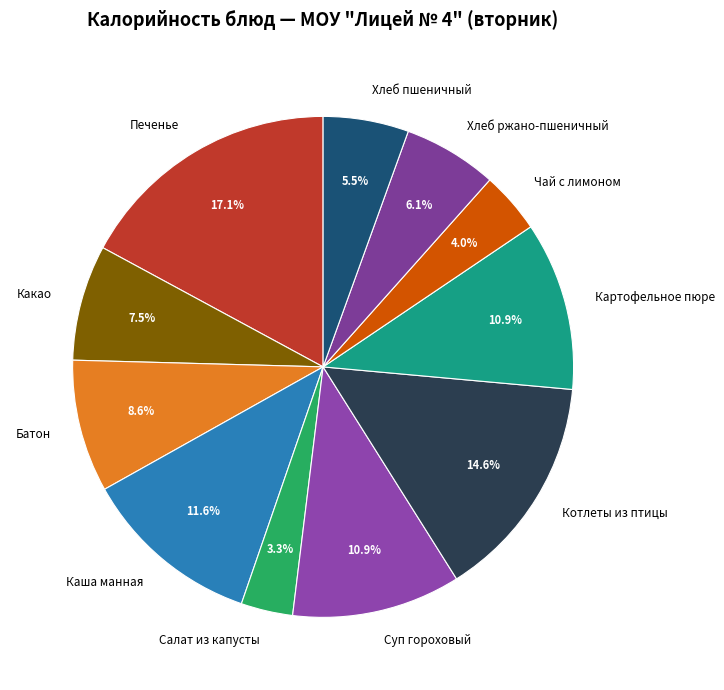

Which category has the smallest portion of the pie?

Салат из капусты